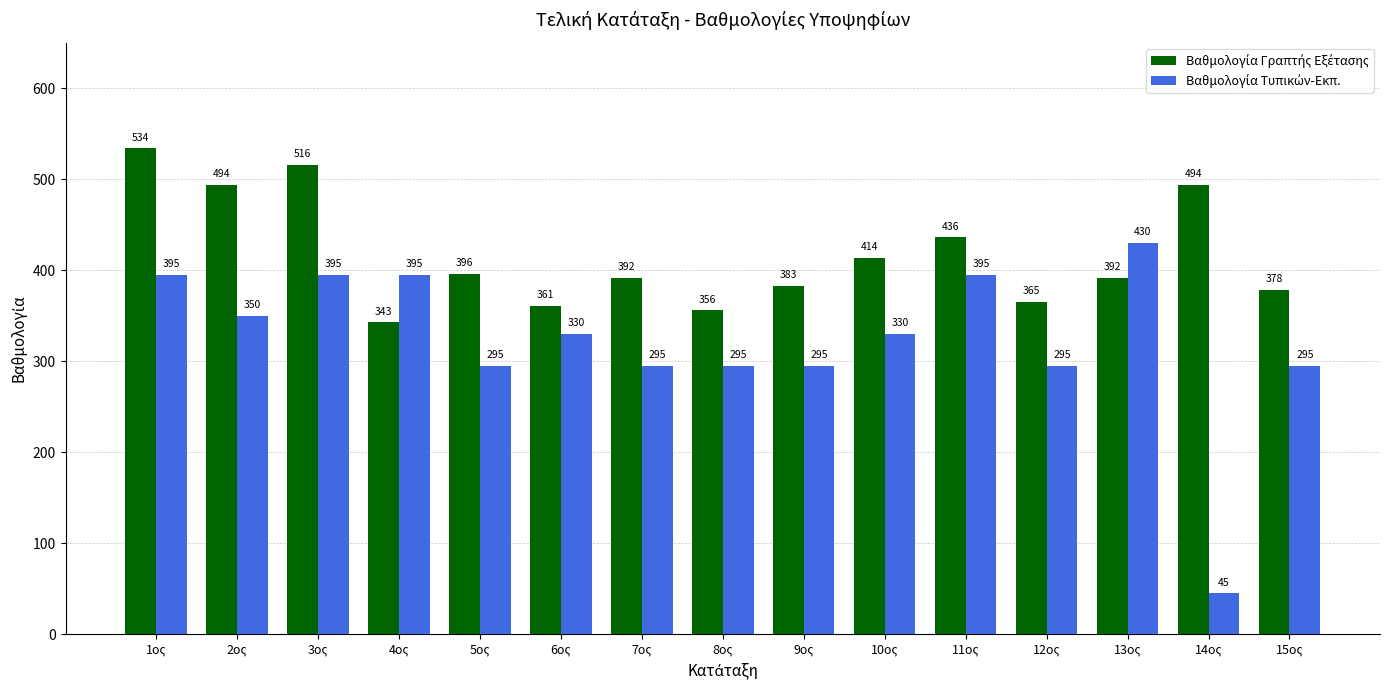

Which label corresponds to the largest value in the chart?

1ος